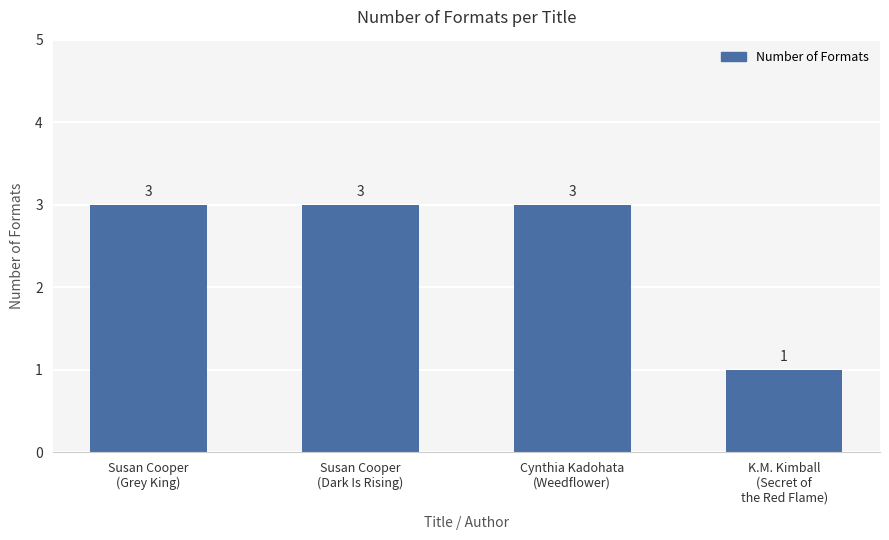

What is the ratio of the value at Cynthia Kadohata
(Weedflower) to the value at Susan Cooper
(Grey King)?

1.0